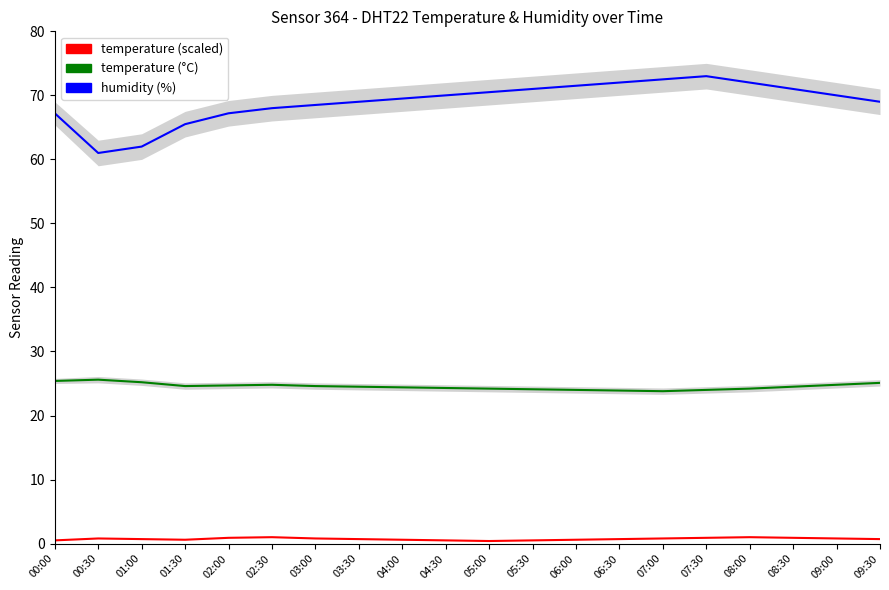

What is the value of the humidity point at the 13th from the left?

71.5